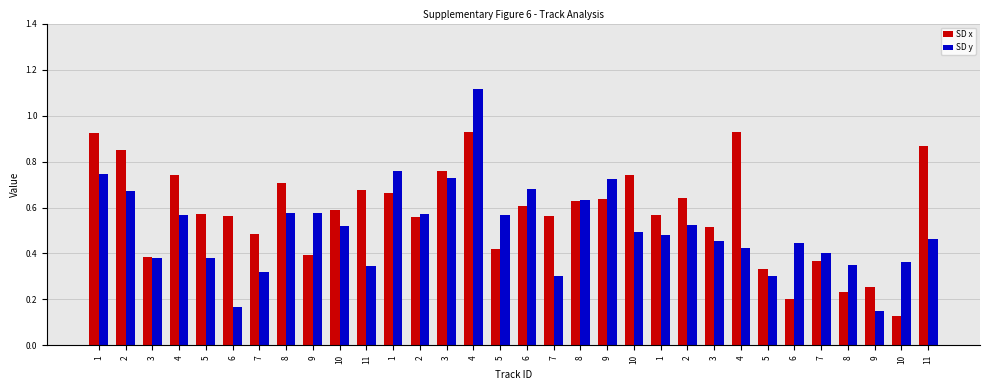

What is the lowest value of the SD y series?

0.1